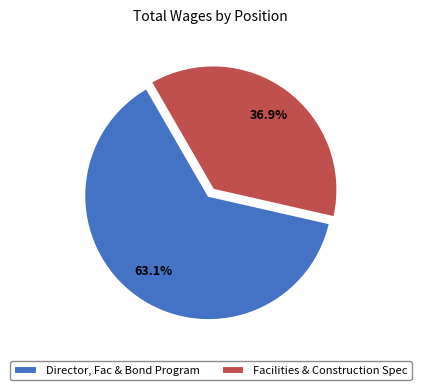

To the nearest percent, what portion does Facilities & Construction Spec represent?

37%